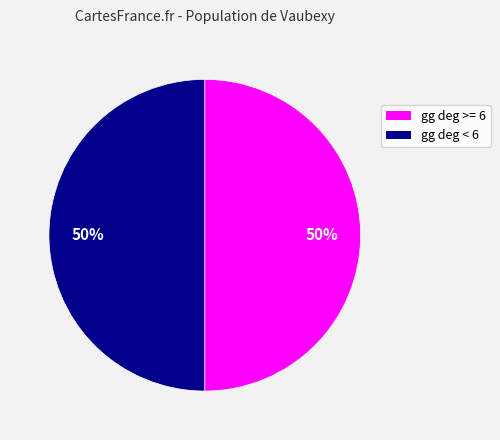

How many segments does this pie chart have?

2